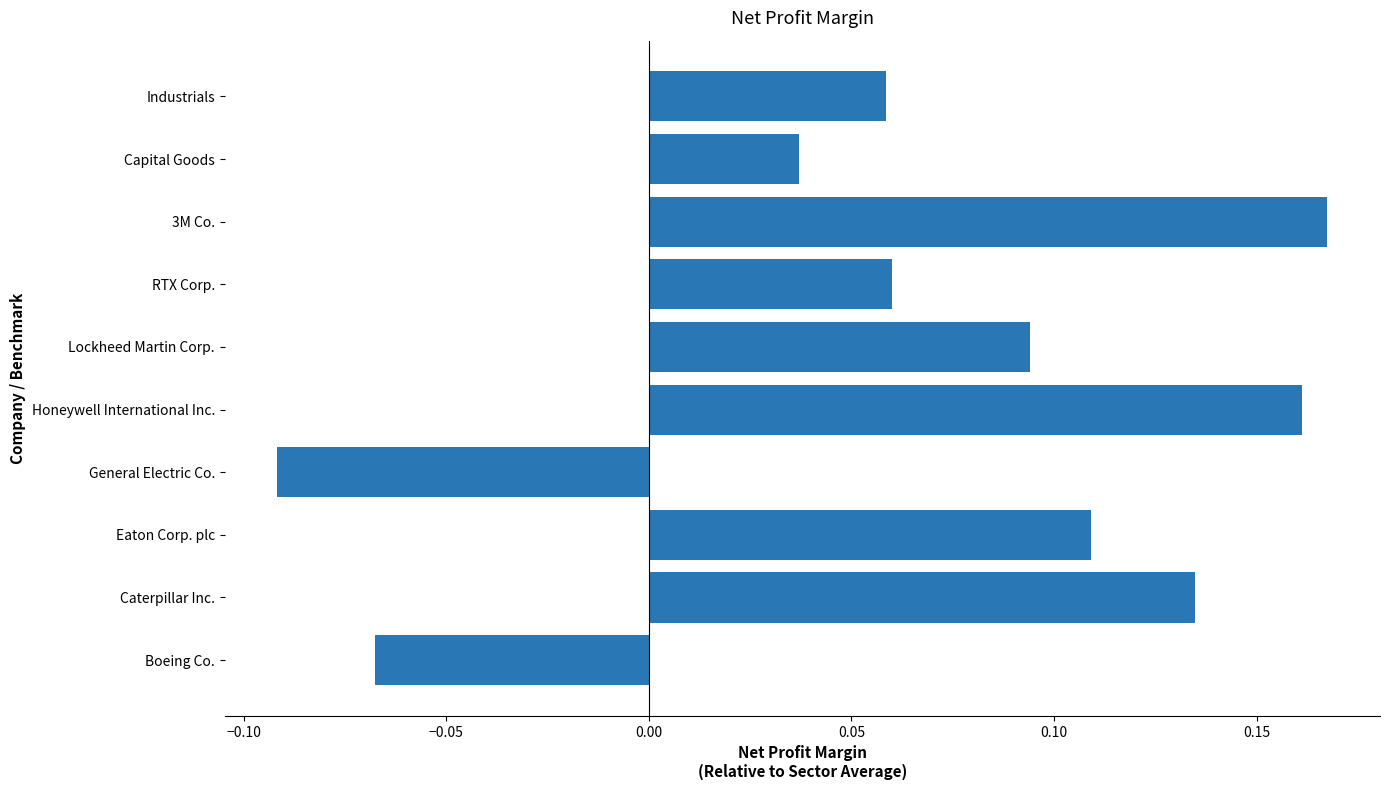

Between Capital Goods and RTX Corp., which is larger?

RTX Corp.